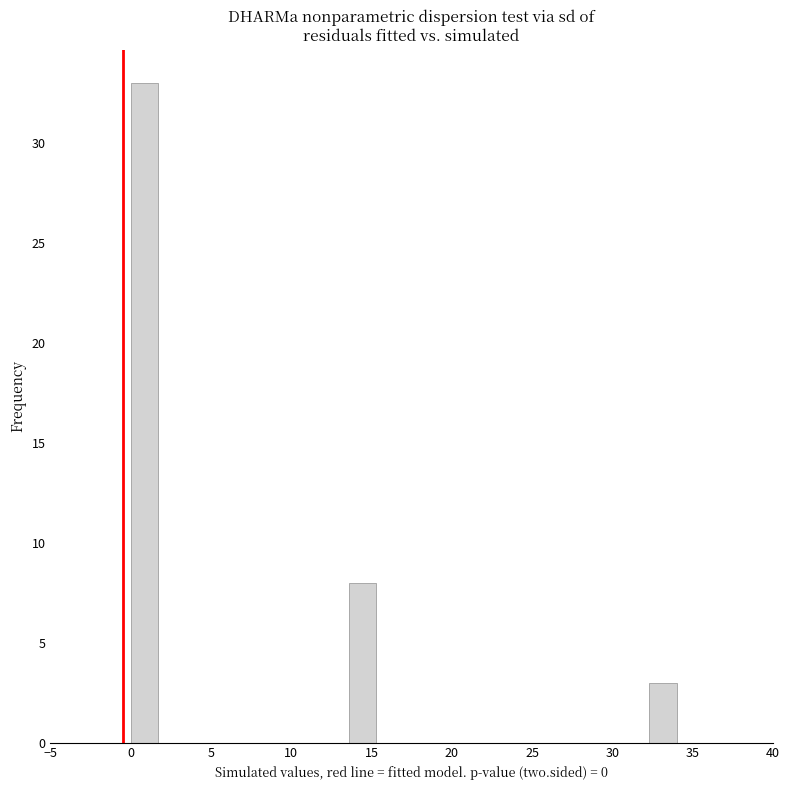

Around what value on the x-axis is the tallest bar? Give the approximate position of its centre, as read against the axis.

1.0